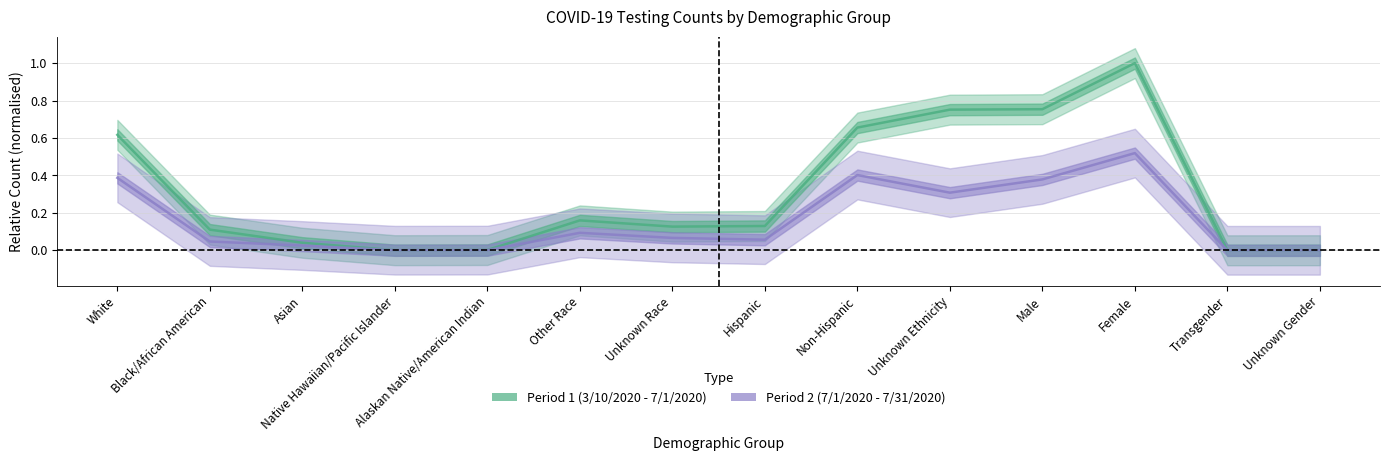

What position from the right is Male?

4